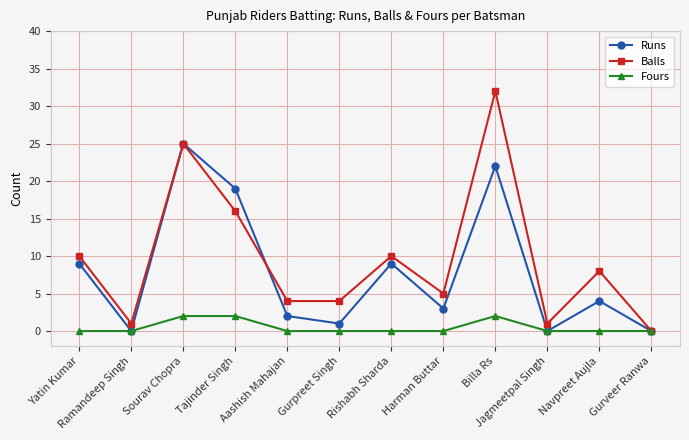

Which series has the widest spread of values?

Balls